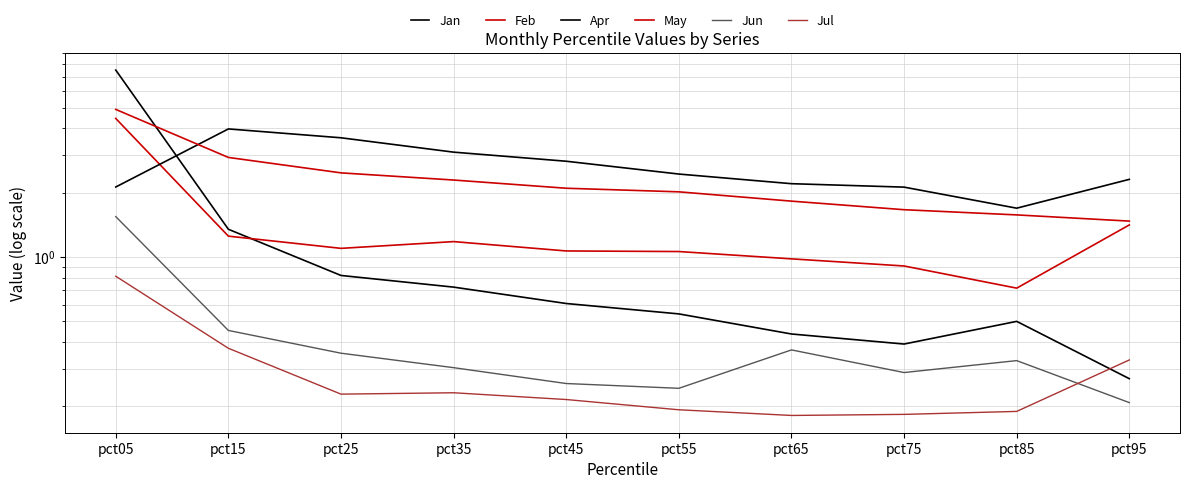

Rank the series by their maximum value, from highest to lowest.

Jan, May, Feb, Apr, Jun, Jul